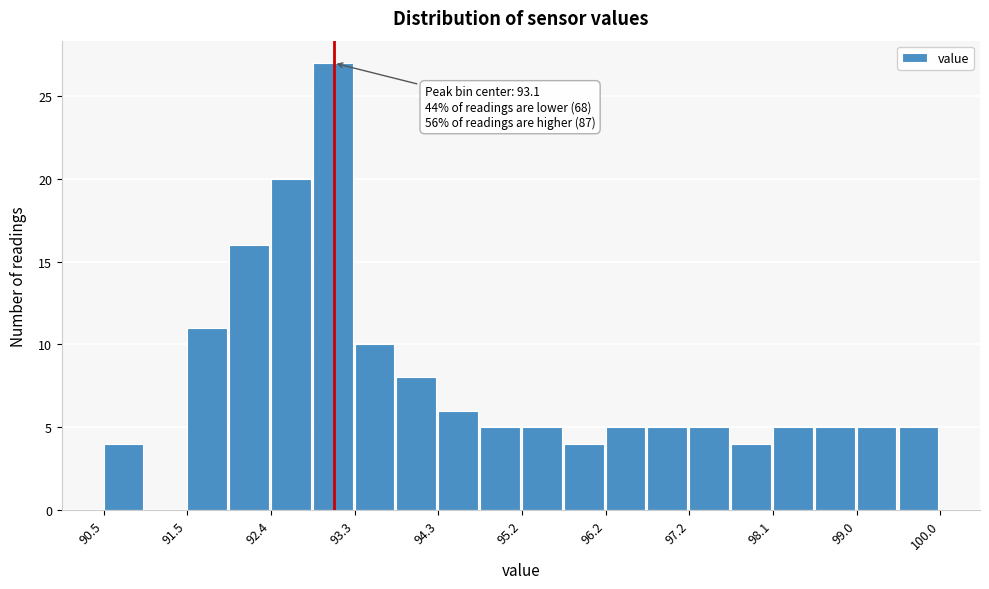

Over which range of the x-axis is the bar tallest?

92.9 to 93.4